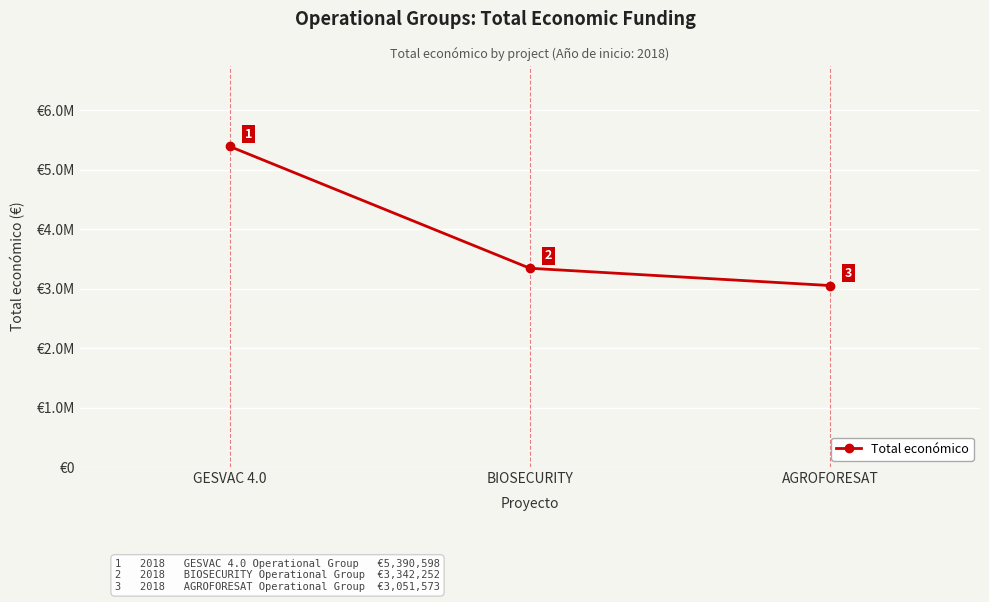

At which label does the data first exceed 3342252?

GESVAC 4.0